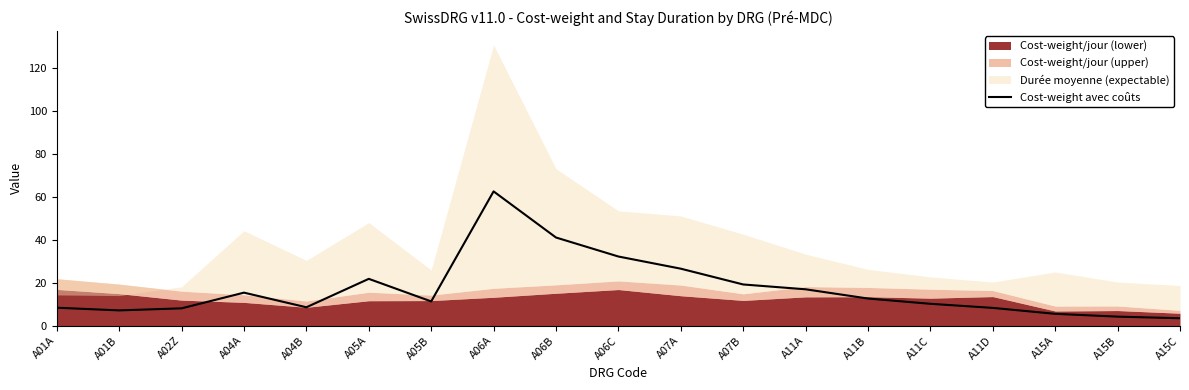

What is the label of the 7th point from the right?

A11A